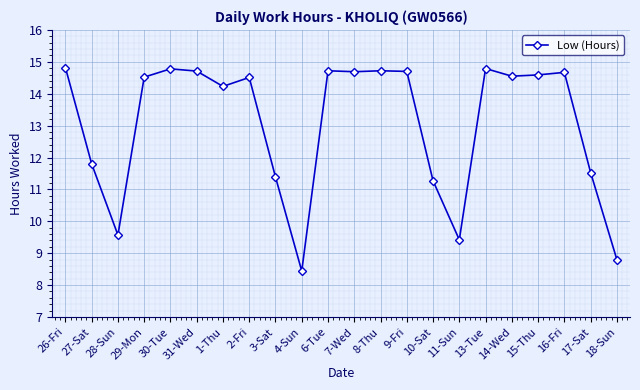

At which label is the value closest to 11?

10-Sat